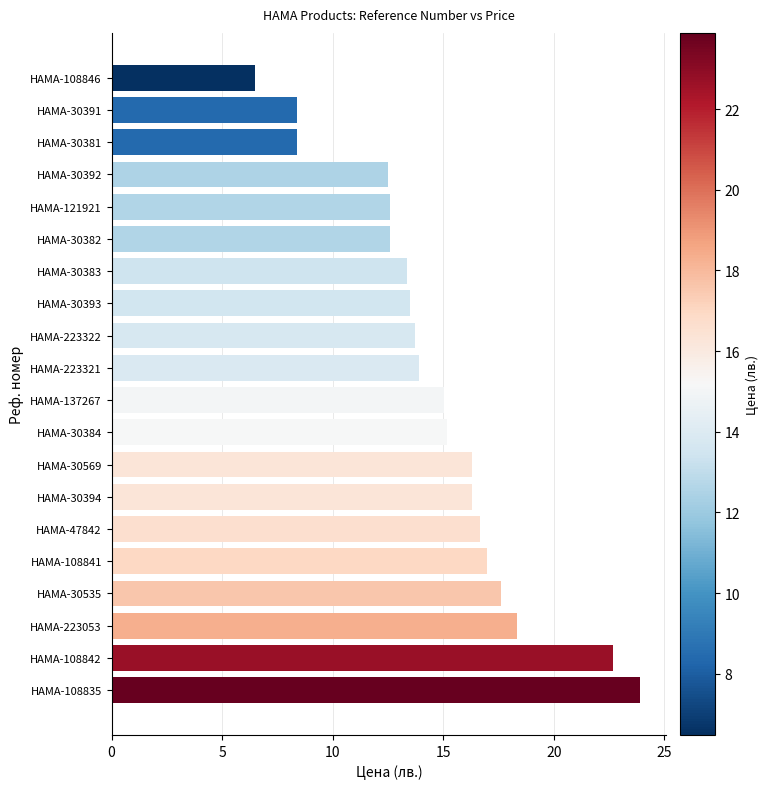

What is the difference between the second highest and minimum values?

16.2